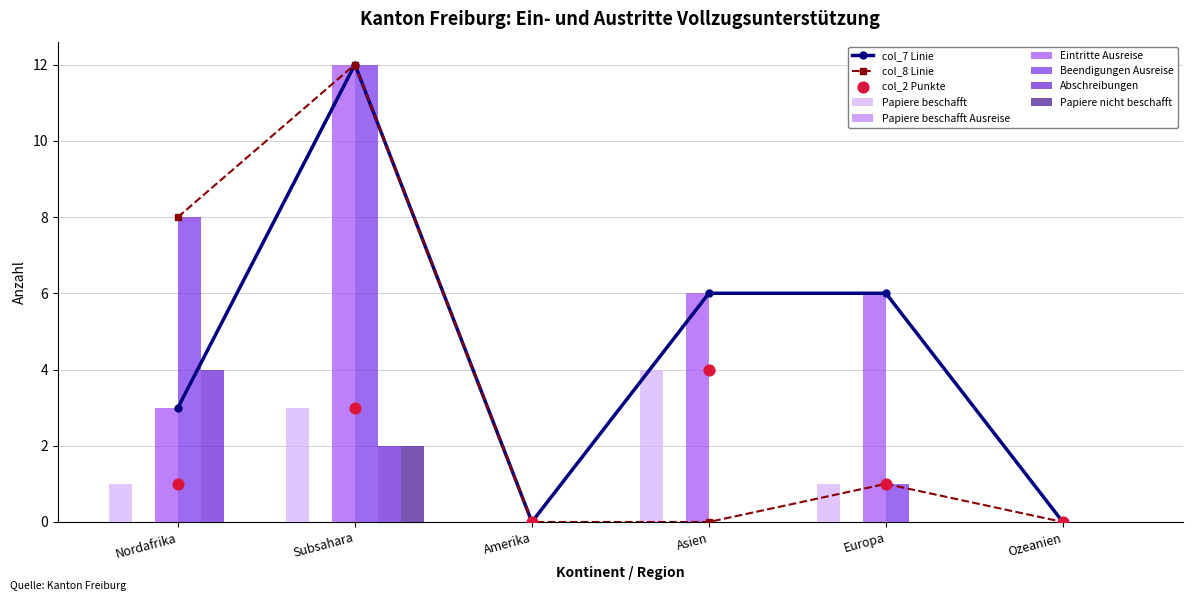

At how many categories does at least one series exceed 3?

4